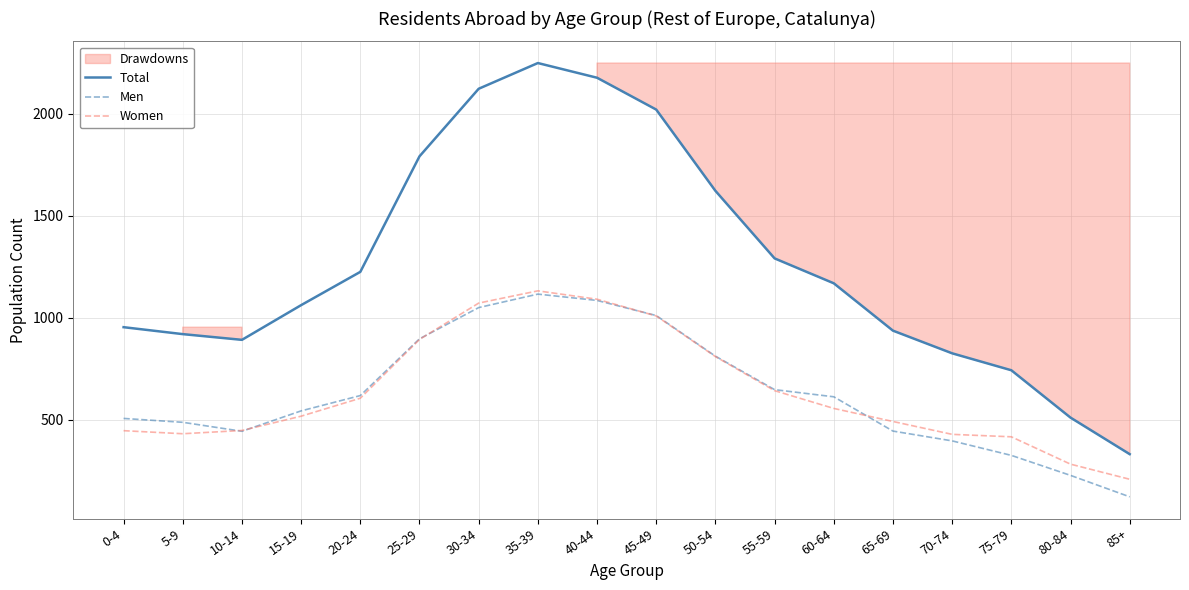

At which category is the sum across all series the highest?

35-39